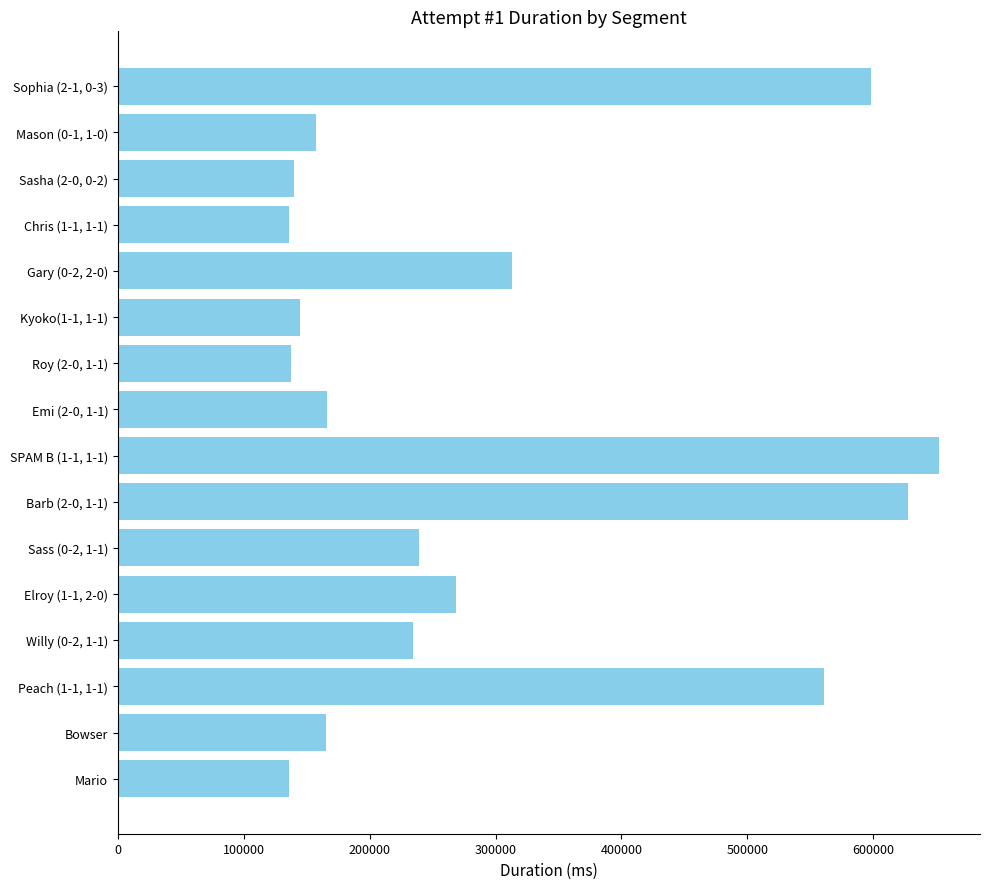

What is the greatest value displayed?

652210